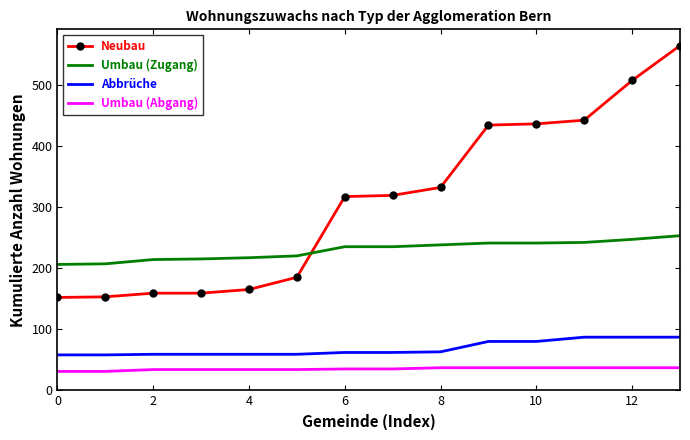

True or false: Abbrüche and Umbau (Abgang) intersect in this chart.

False